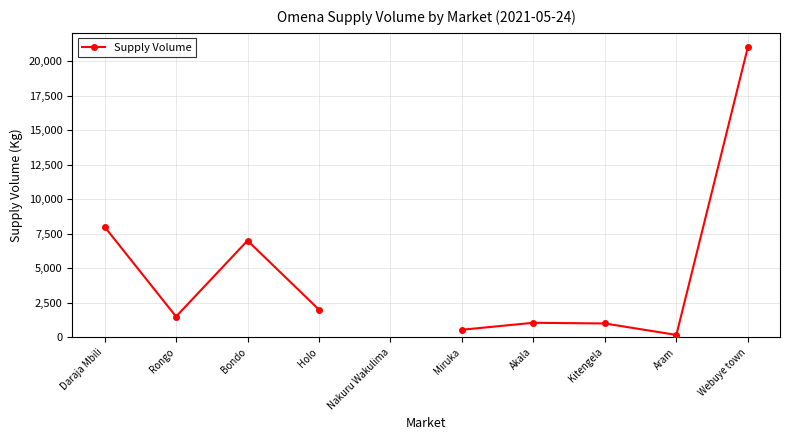

List the labels in order of value, smallest first.

Aram, Miruka, Kitengela, Akala, Rongo, Holo, Bondo, Daraja Mbili, Nakuru Wakulima, Webuye town